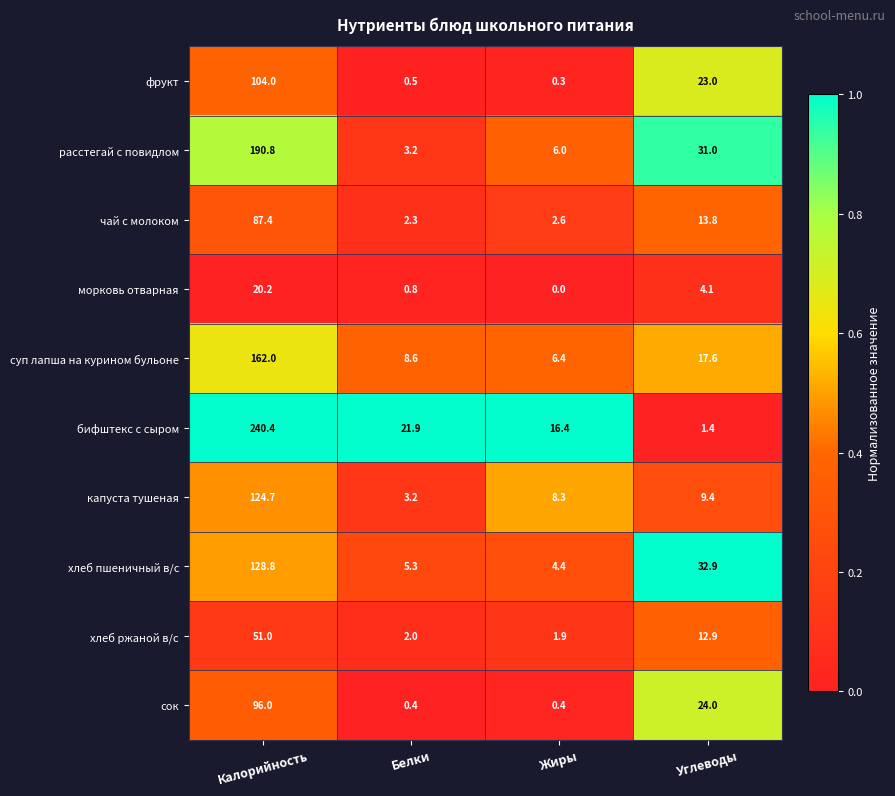

At which category does the chart reach its peak across all series?

Калорийность